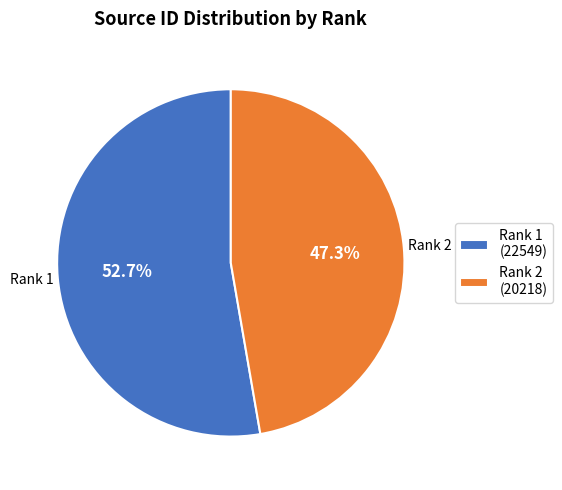

Which slice is the largest?

Rank 1 (22549)